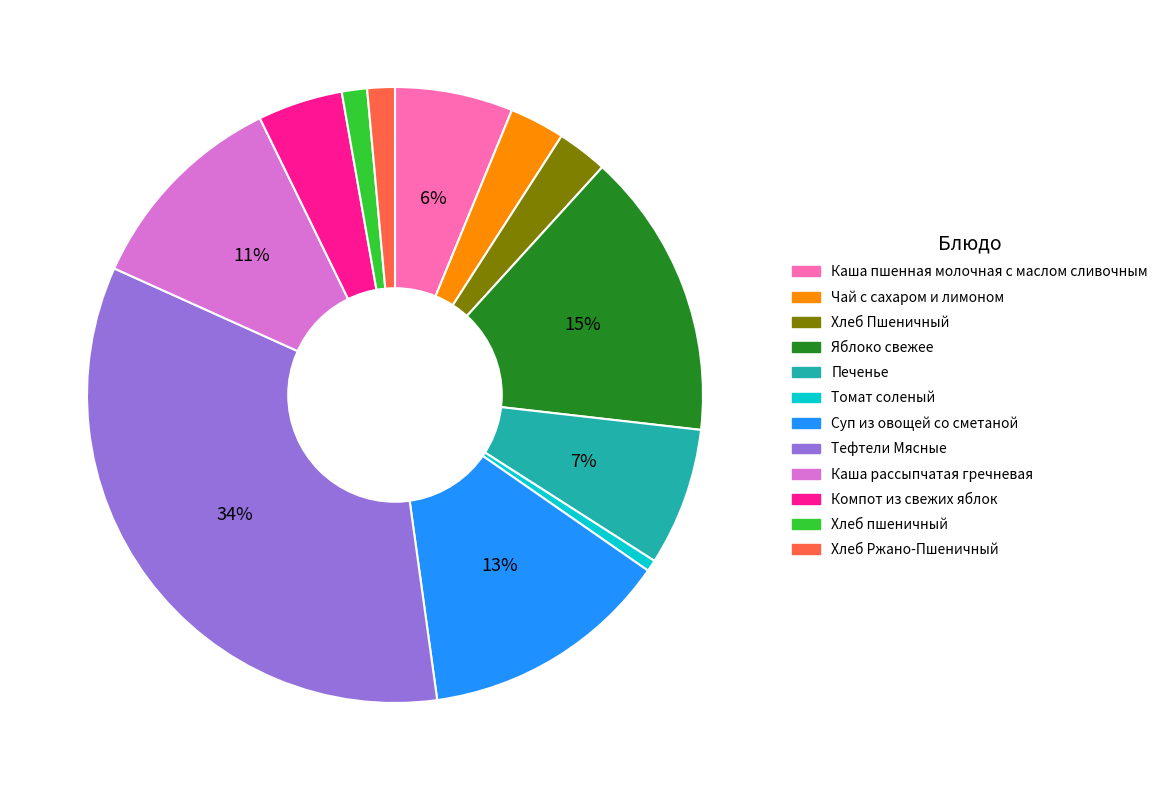

What is the ratio of the value at Печенье to the value at Каша пшенная молочная с маслом сливочным?

1.2